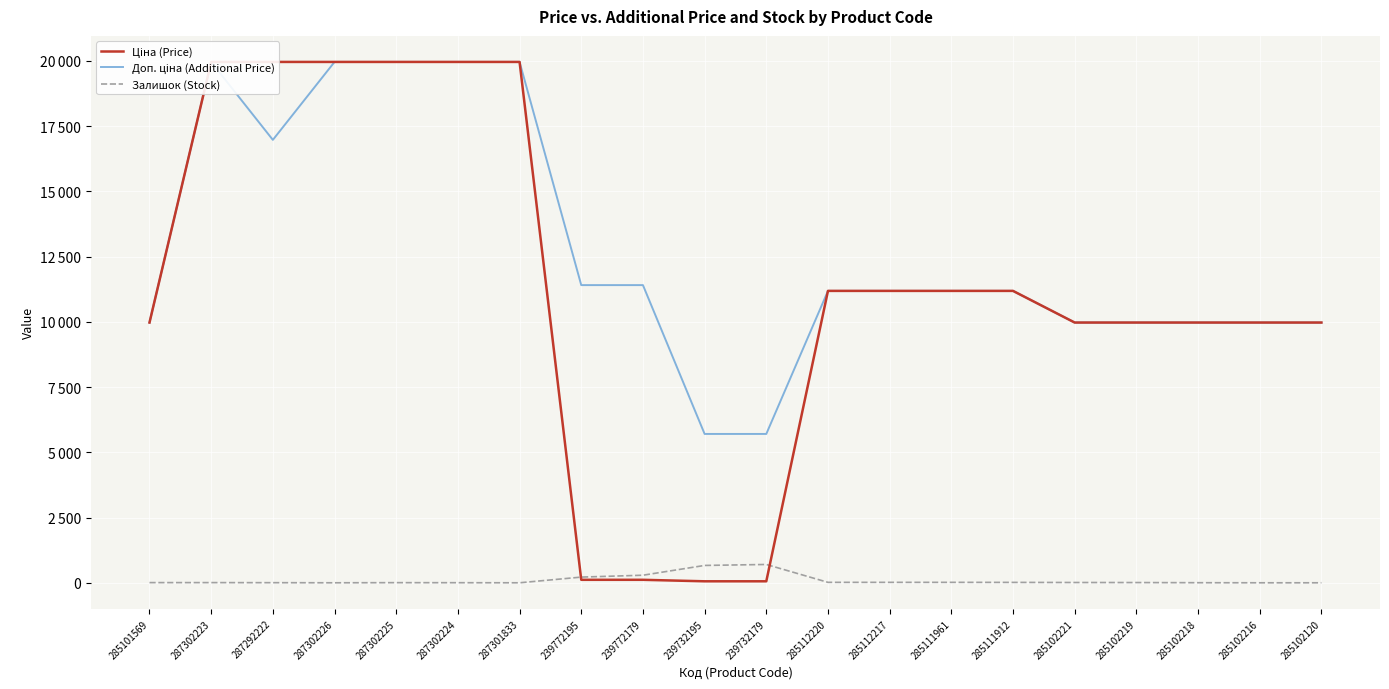

Which series has the widest spread of values?

Ціна (Price)